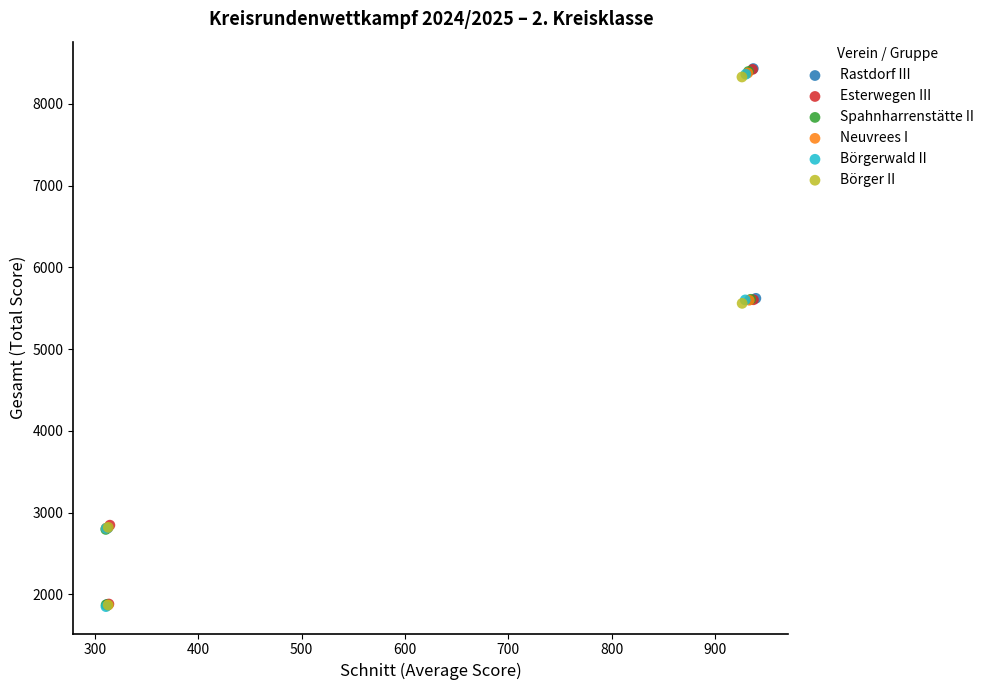

What are all the series names shown in the legend?

Rastdorf III, Esterwegen III, Spahnharrenstätte II, Neuvrees I, Börgerwald II, Börger II